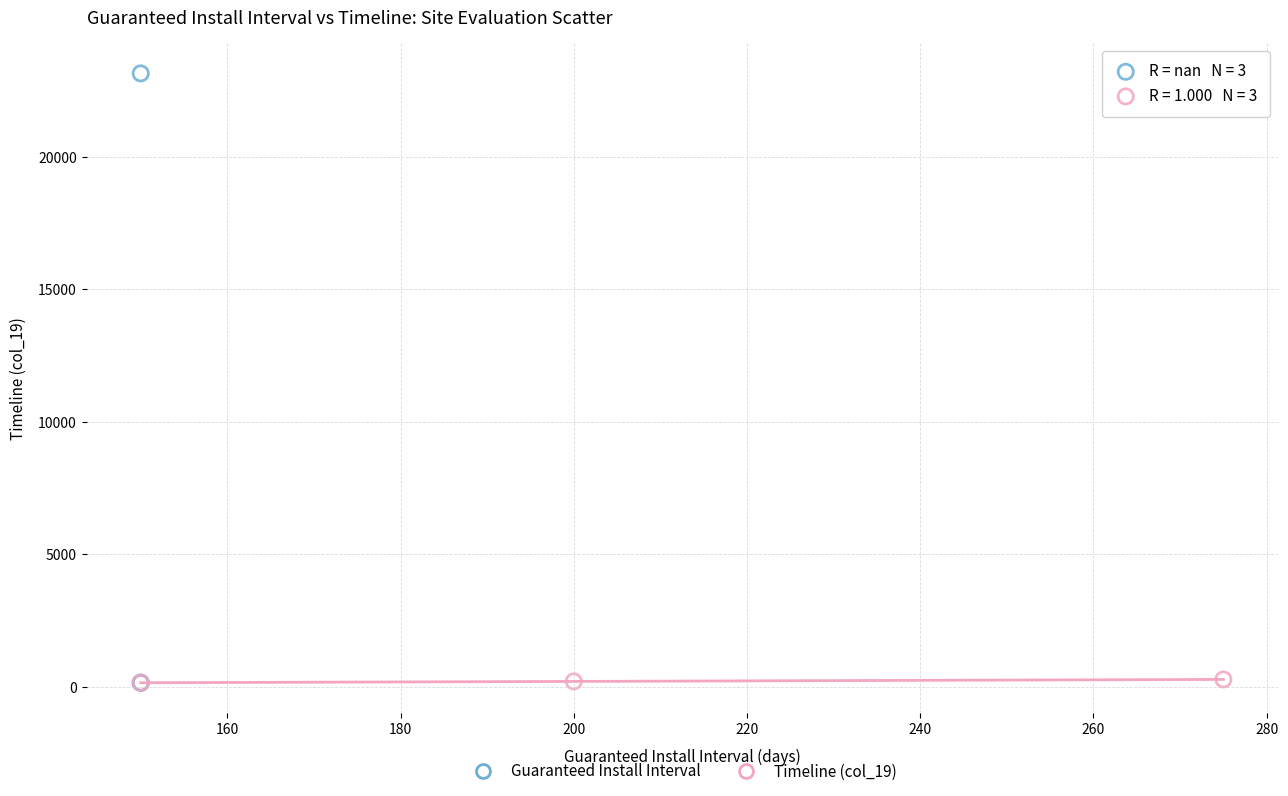

Which series contains the highest Y value?

Guaranteed Install Interval